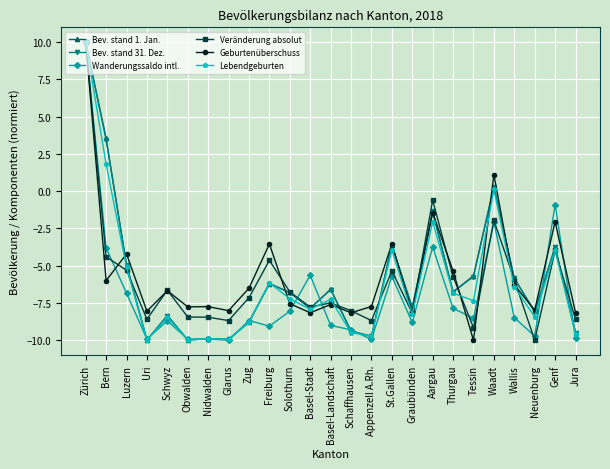

The Bev. stand 1. Jan. series shows -9.8 at Tessin. True or false?

False